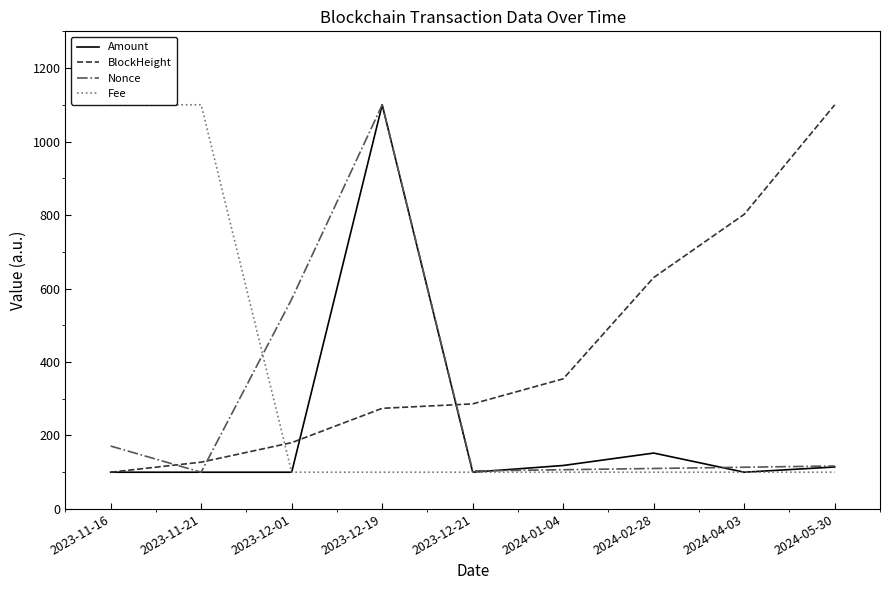

True or false: Amount and Fee intersect in this chart.

True